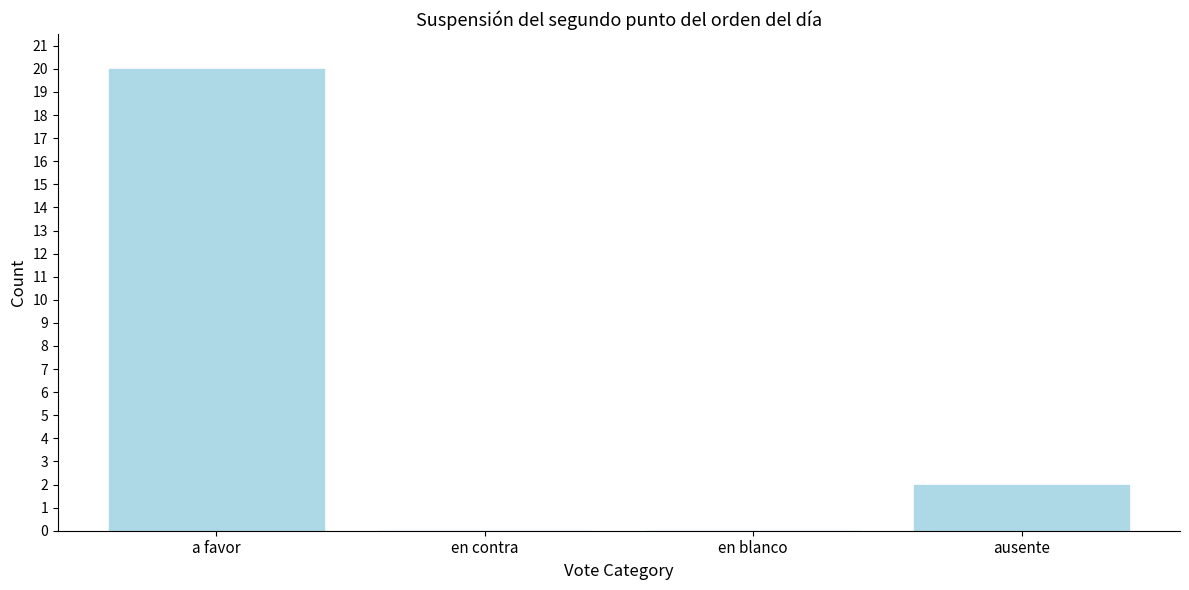

Reading right to left, list all the values displayed in this chart.

ausente=2	en blanco=0	en contra=0	a favor=20